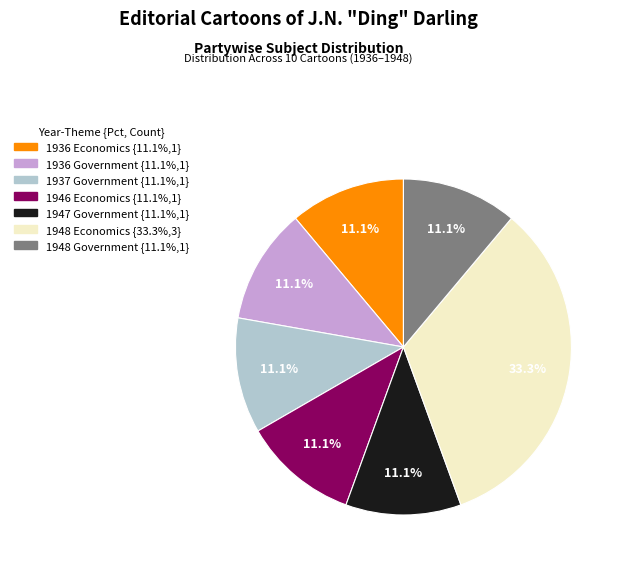

Is there any slice that represents more than half of the pie?

No